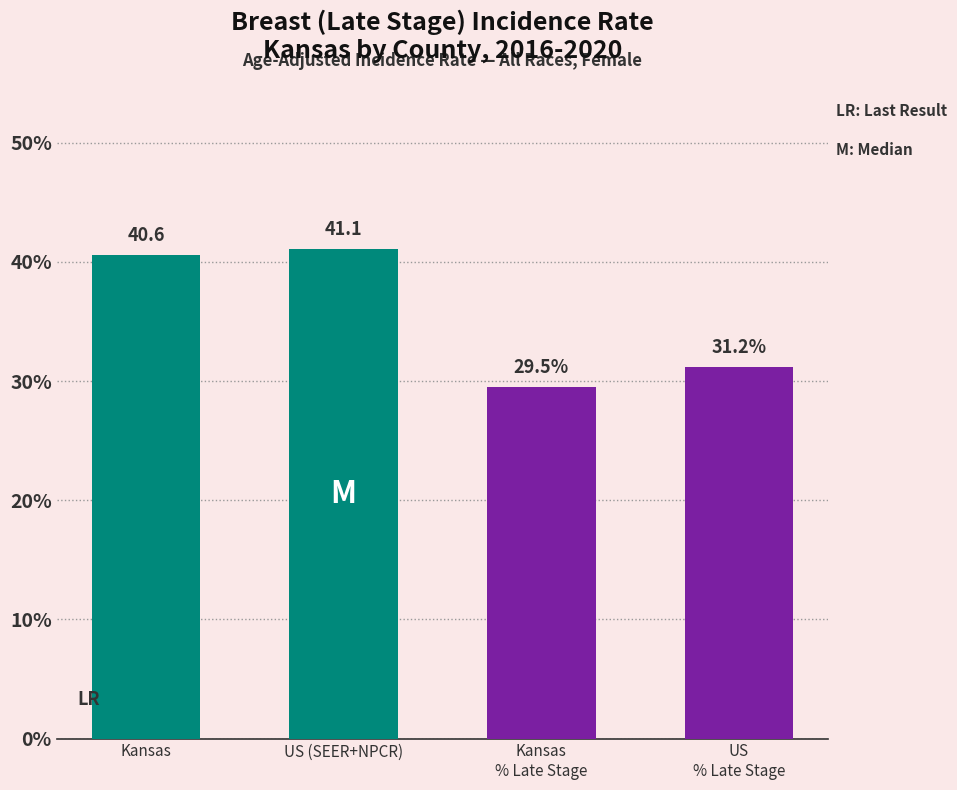

What position from the left is US (% Late Stage)?

4